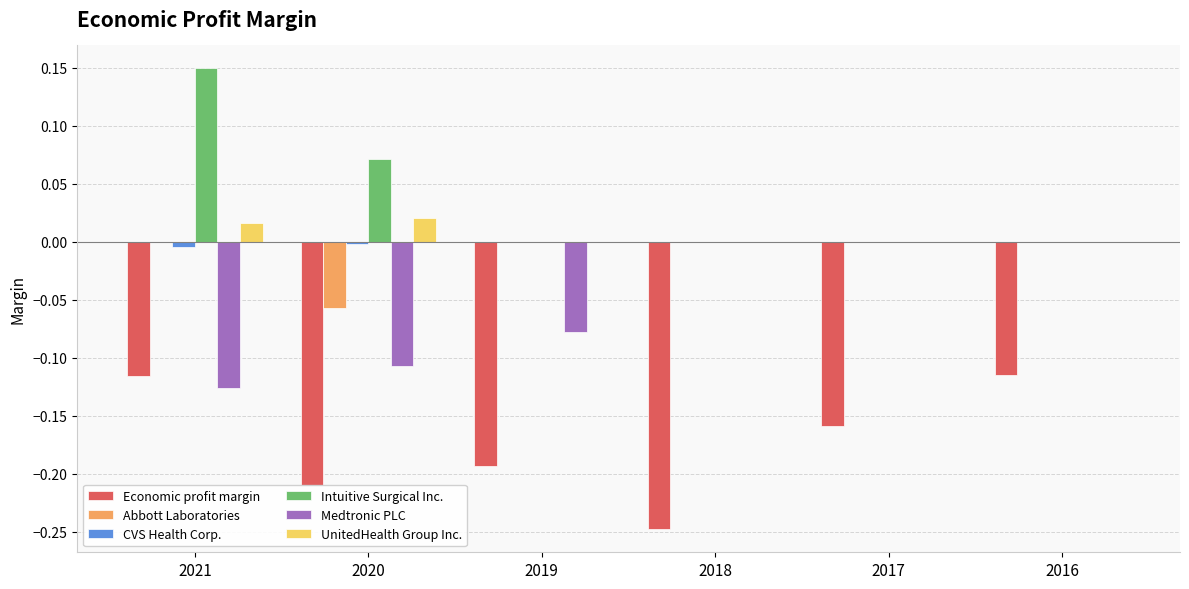

Which series has the largest total across all categories?

Intuitive Surgical Inc.